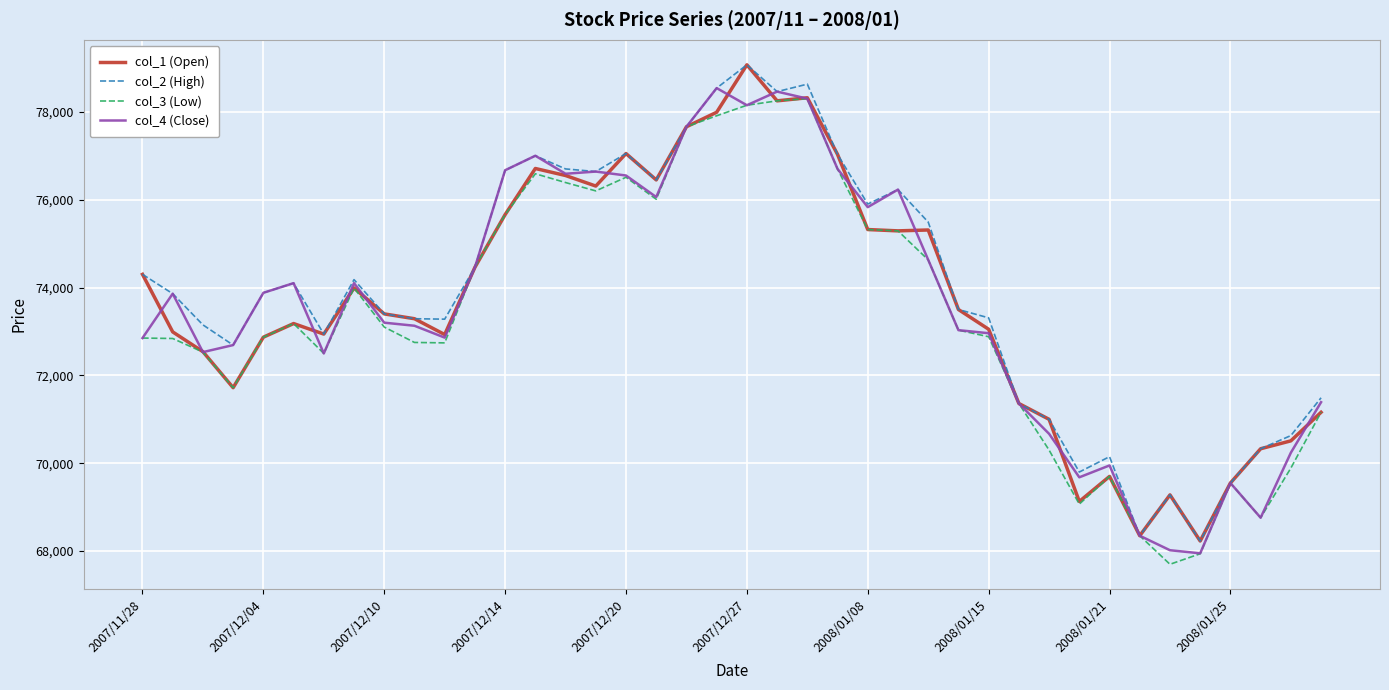

What is the greatest value displayed?

79070